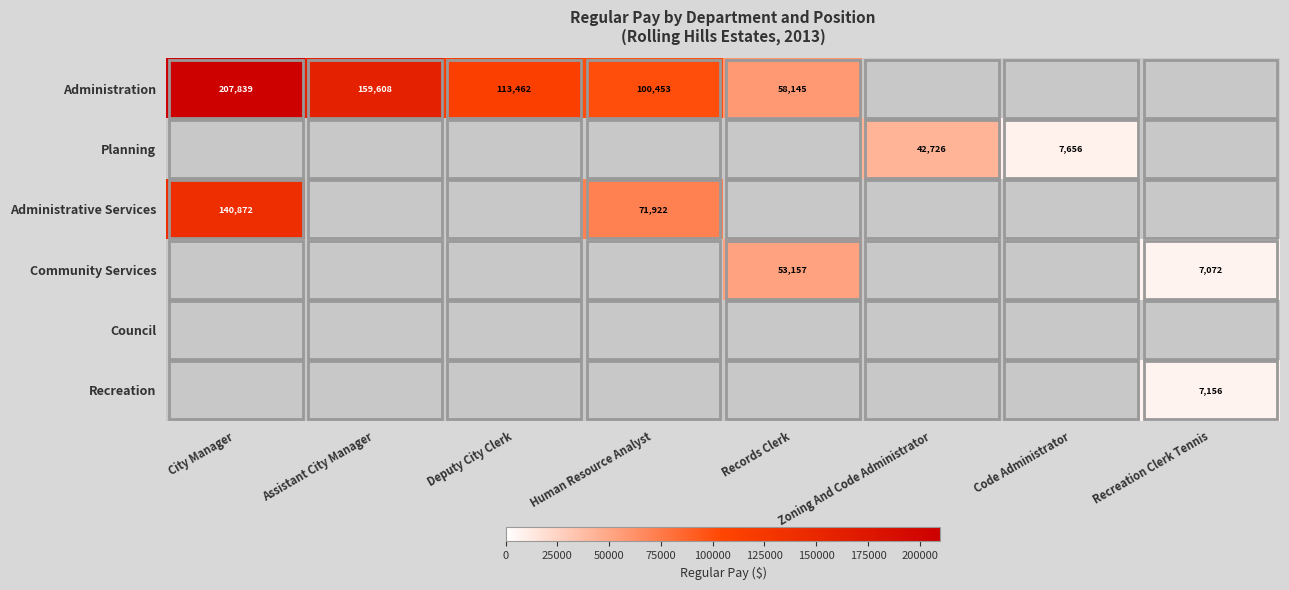

True or false: Planning has a value of 73947 at Zoning And Code Administrator.

False